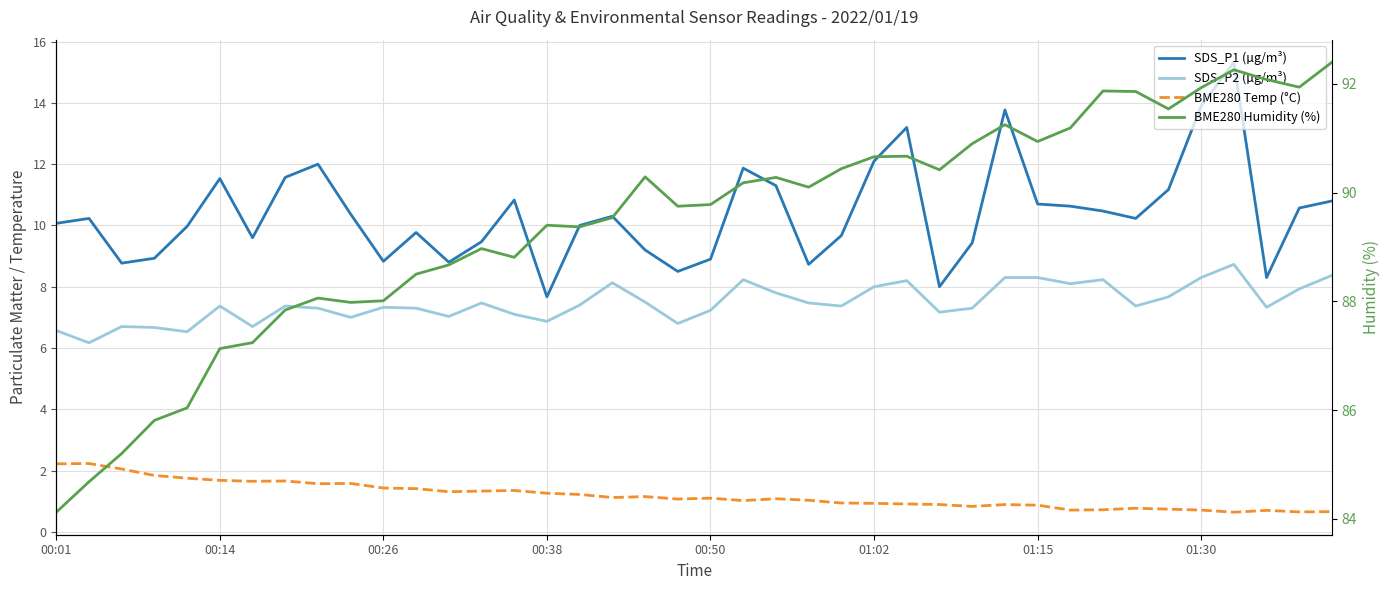

At how many categories does at least one series exceed 78?

40